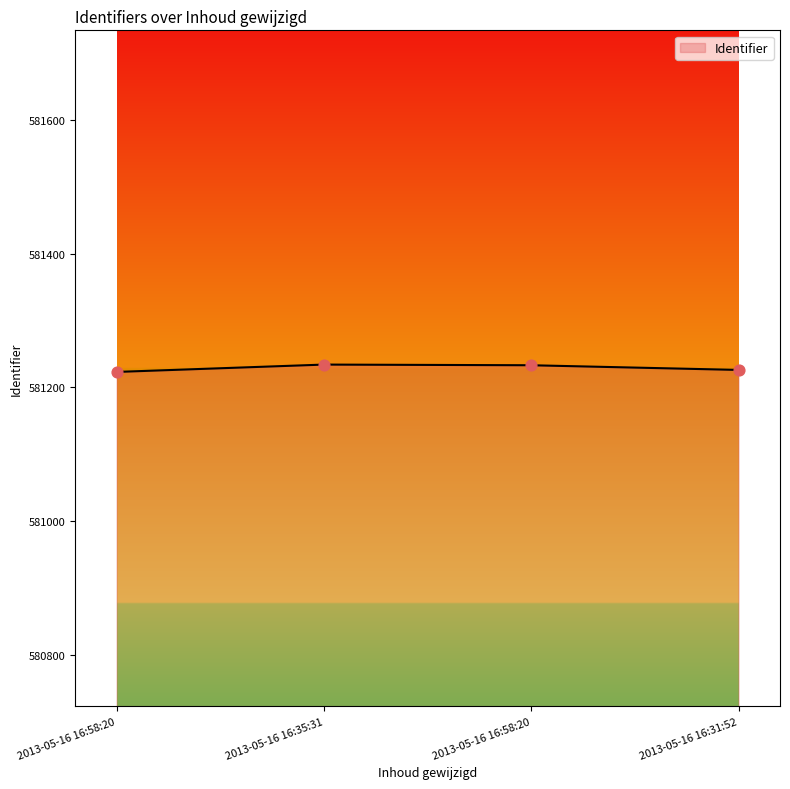

What is the change in value from 2013-05-16 16:35:31 to 2013-05-16 16:31:52?

-8